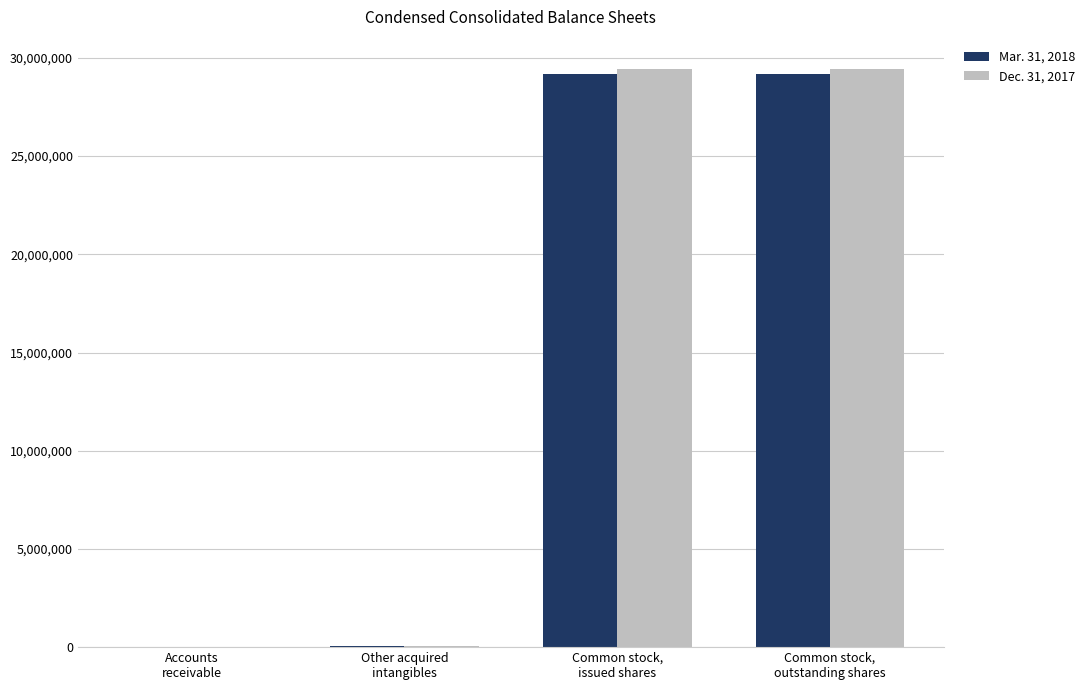

What is the maximum value for Dec. 31, 2017?

29454062